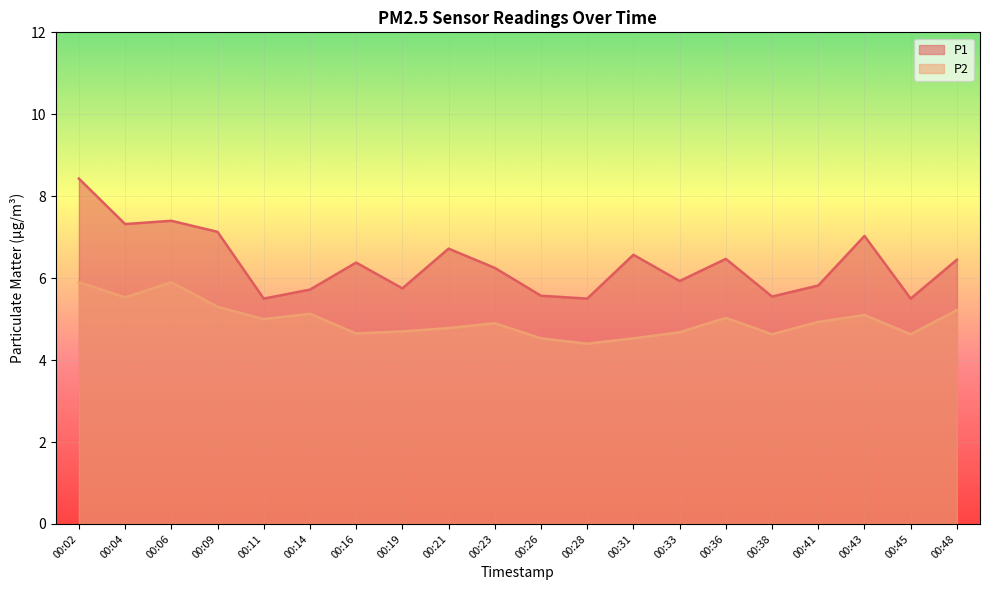

At how many categories does at least one series exceed 6?

11